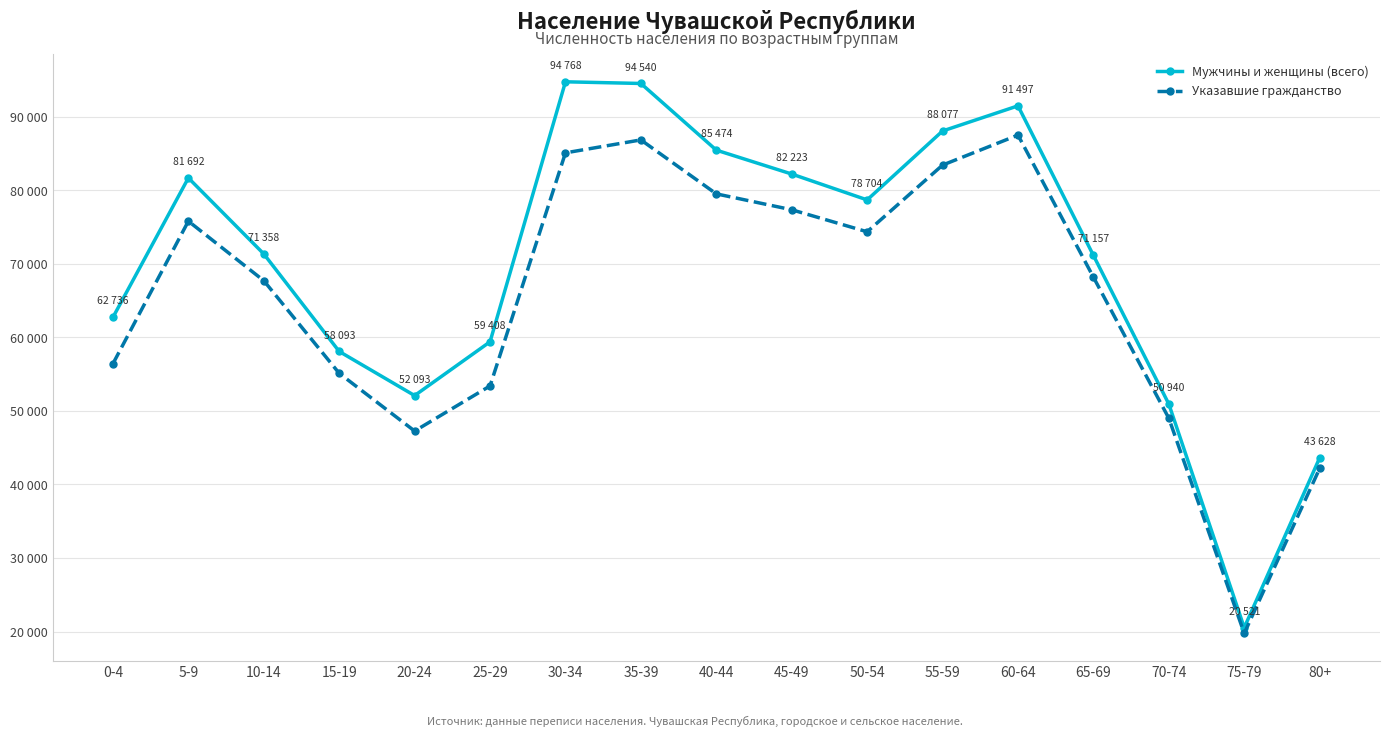

What is the value of the Мужчины и женщины (всего) point at the 7th from the left?

94768